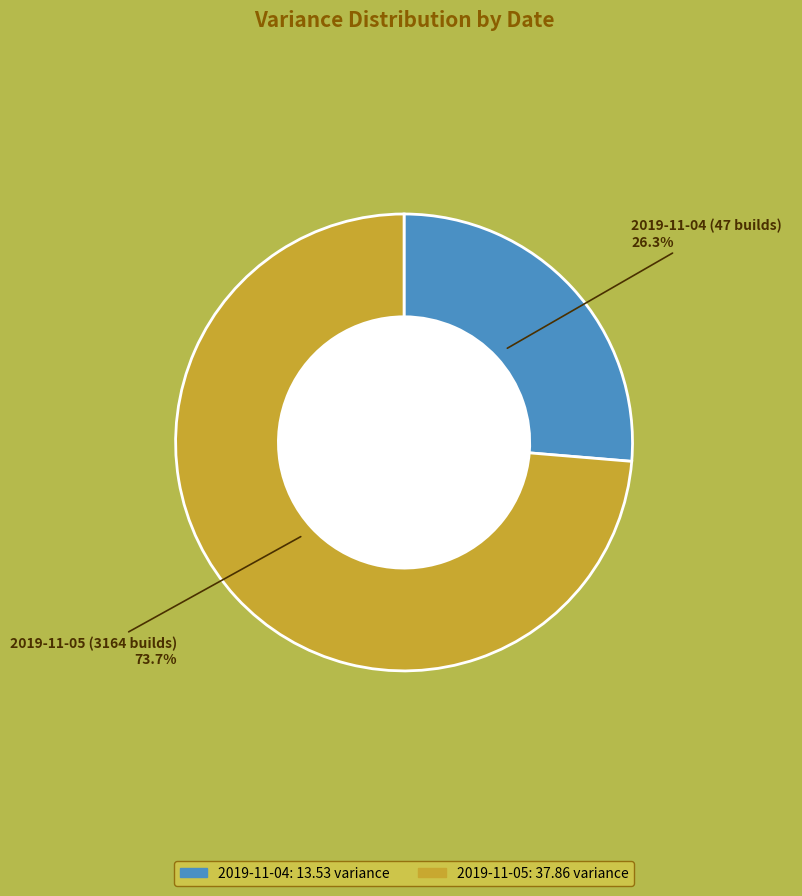

Count the number of slices in the pie.

2